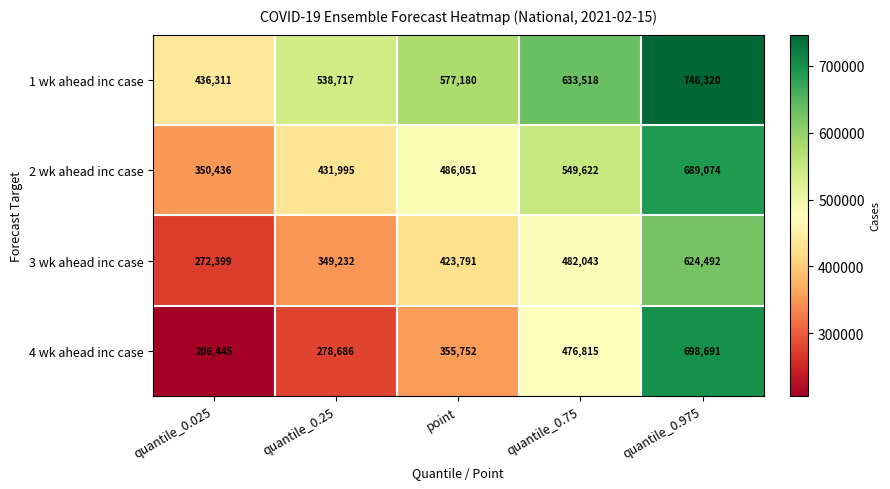

At how many categories does at least one series exceed 248879?

5